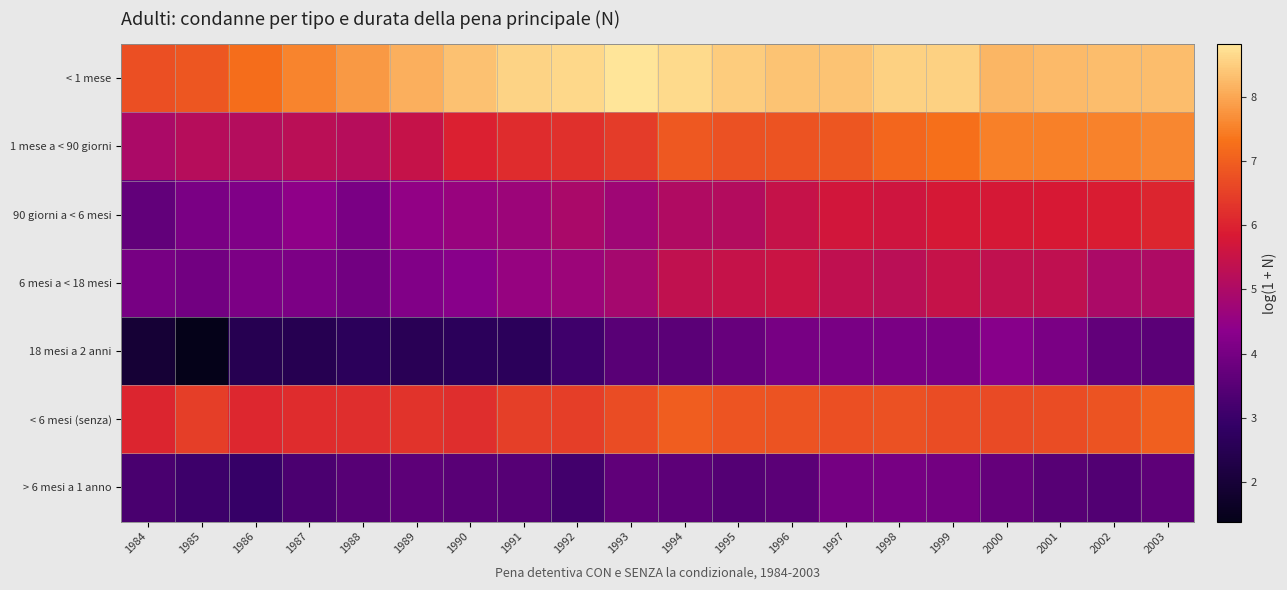

Reading left to right, list all the values displayed in this chart.

< 1 mese: 1984=6.7	1985=6.8	1986=7.2	1987=7.5	1988=7.8	1989=8.1	1990=8.4	1991=8.6	1992=8.6	1993=8.8	1994=8.7	1995=8.5	1996=8.4	1997=8.4	1998=8.5	1999=8.5	2000=8.2	2001=8.2	2002=8.3	2003=8.3
1 mese a < 90 giorni: 1984=5.0	1985=5.2	1986=5.1	1987=5.3	1988=5.2	1989=5.5	1990=6.0	1991=6.1	1992=6.2	1993=6.4	1994=6.9	1995=6.8	1996=6.8	1997=6.9	1998=7.1	1999=7.3	2000=7.5	2001=7.5	2002=7.5	2003=7.6
90 giorni a < 6 mesi: 1984=3.7	1985=4.1	1986=4.2	1987=4.4	1988=4.1	1989=4.5	1990=4.6	1991=4.7	1992=4.9	1993=4.7	1994=5.1	1995=5.1	1996=5.5	1997=5.7	1998=5.6	1999=5.8	2000=5.8	2001=5.8	2002=5.9	2003=6.1
6 mesi a < 18 mesi: 1984=4.0	1985=3.9	1986=4.1	1987=4.1	1988=3.9	1989=4.2	1990=4.3	1991=4.6	1992=4.7	1993=4.9	1994=5.4	1995=5.5	1996=5.6	1997=5.3	1998=5.3	1999=5.5	2000=5.4	2001=5.4	2002=5.0	2003=5.0
18 mesi a 2 anni: 1984=1.9	1985=1.4	1986=2.5	1987=2.5	1988=2.6	1989=2.6	1990=2.6	1991=2.6	1992=3.1	1993=3.5	1994=3.6	1995=3.8	1996=4.0	1997=4.0	1998=4.1	1999=4.1	2000=4.3	2001=4.1	2002=3.7	2003=3.6
< 6 mesi (senza): 1984=6.1	1985=6.5	1986=6.1	1987=6.2	1988=6.2	1989=6.3	1990=6.2	1991=6.5	1992=6.5	1993=6.7	1994=7.0	1995=6.8	1996=6.8	1997=6.8	1998=6.8	1999=6.7	2000=6.7	2001=6.7	2002=6.8	2003=7.0
> 6 mesi a 1 anno: 1984=3.3	1985=3.0	1986=2.9	1987=3.3	1988=3.5	1989=3.6	1990=3.5	1991=3.5	1992=3.1	1993=3.6	1994=3.6	1995=3.4	1996=3.6	1997=4.0	1998=4.0	1999=4.0	2000=3.7	2001=3.5	2002=3.4	2003=3.6